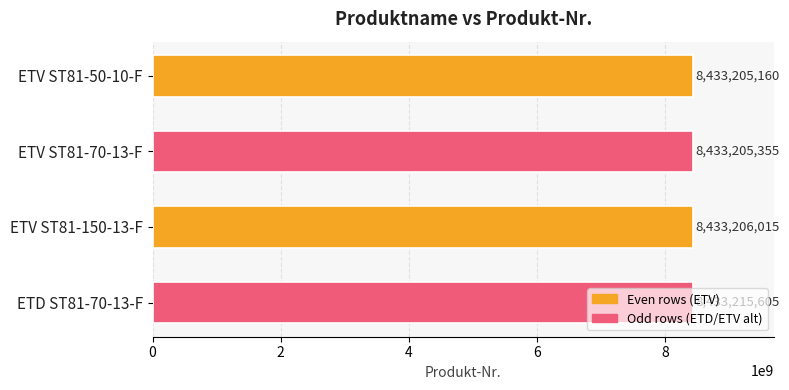

What is the sum of all values?

33732832135